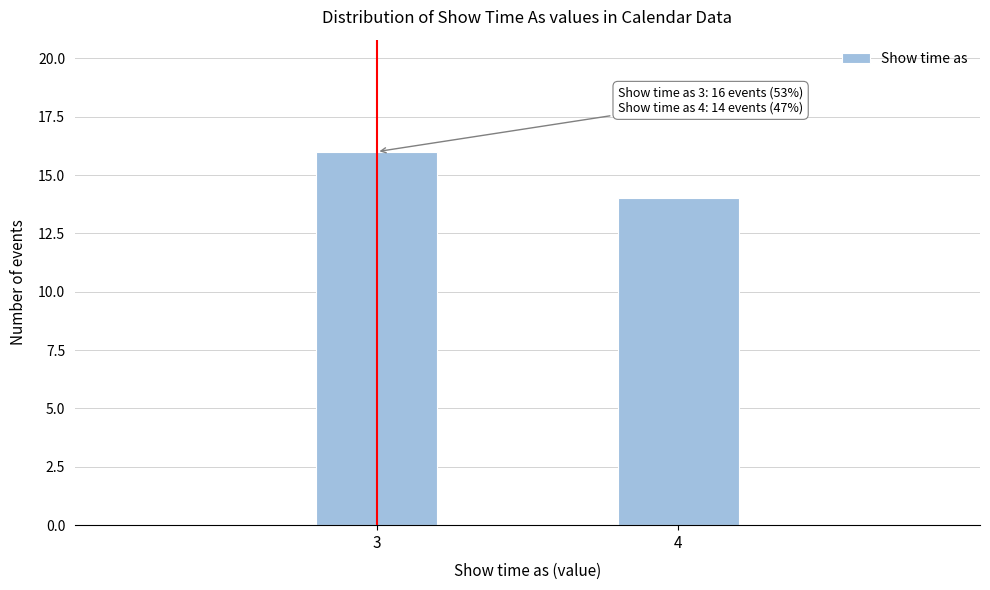

Reading left to right, what are all the values shown in this chart?

16	14